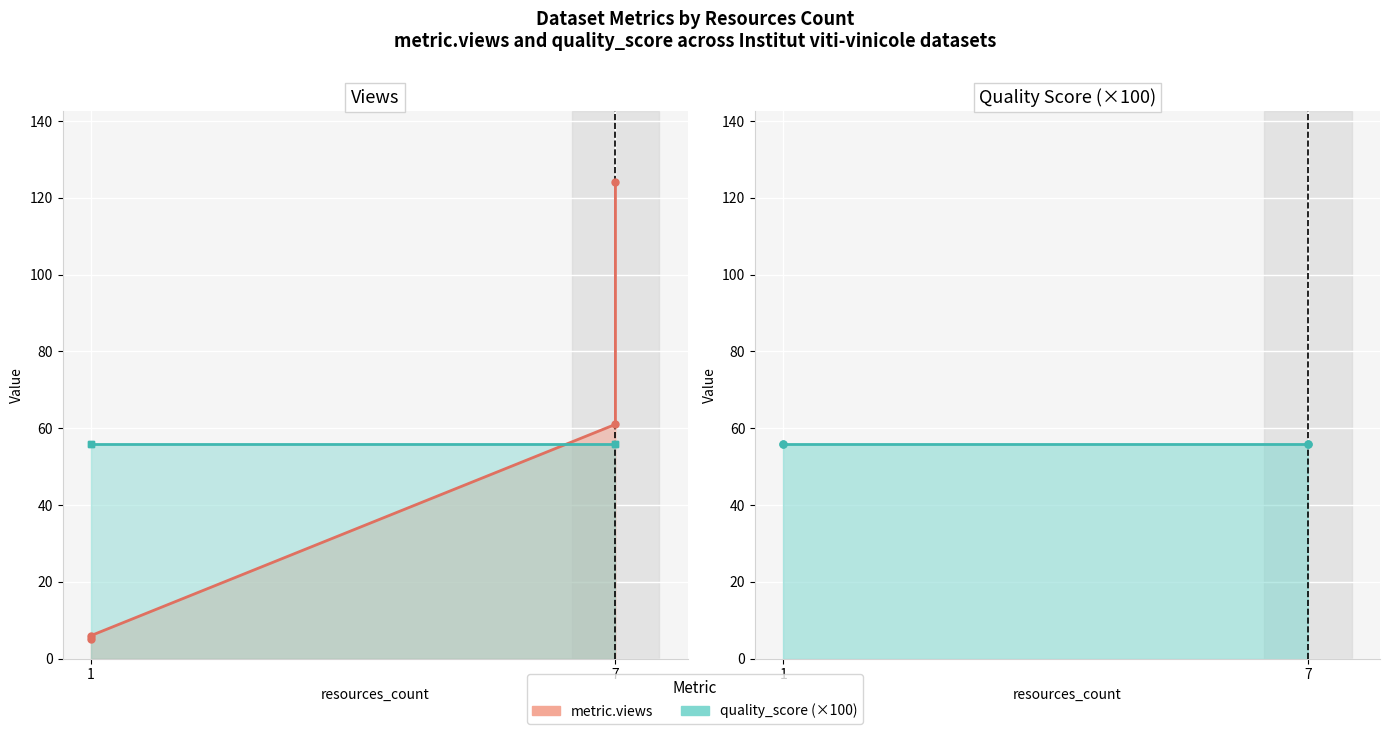

Rank the series by their maximum value, from lowest to highest.

Quality Score (×100), Views